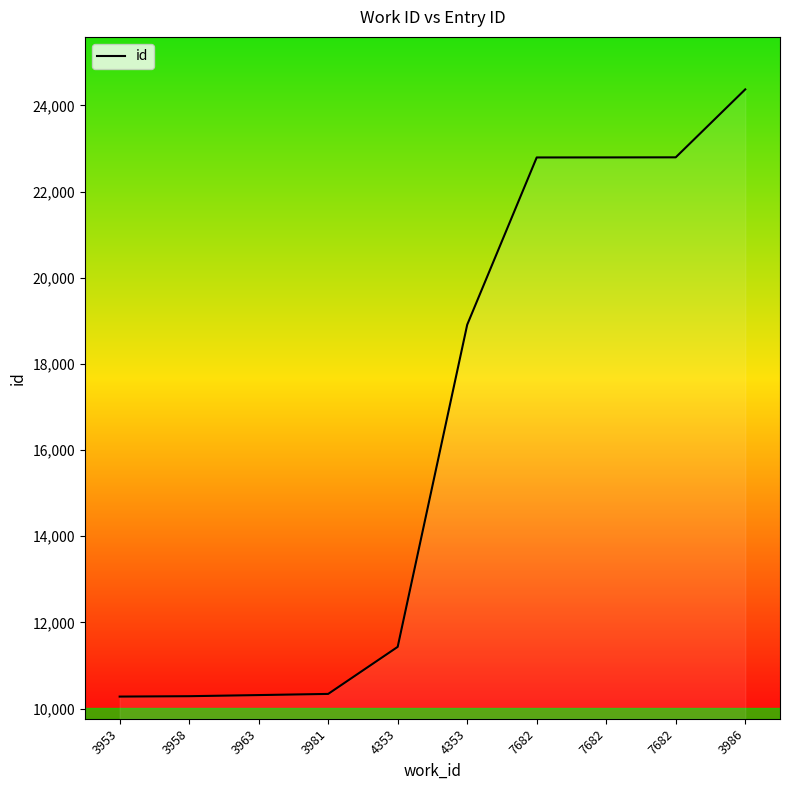

How many lines are shown in the chart?

1